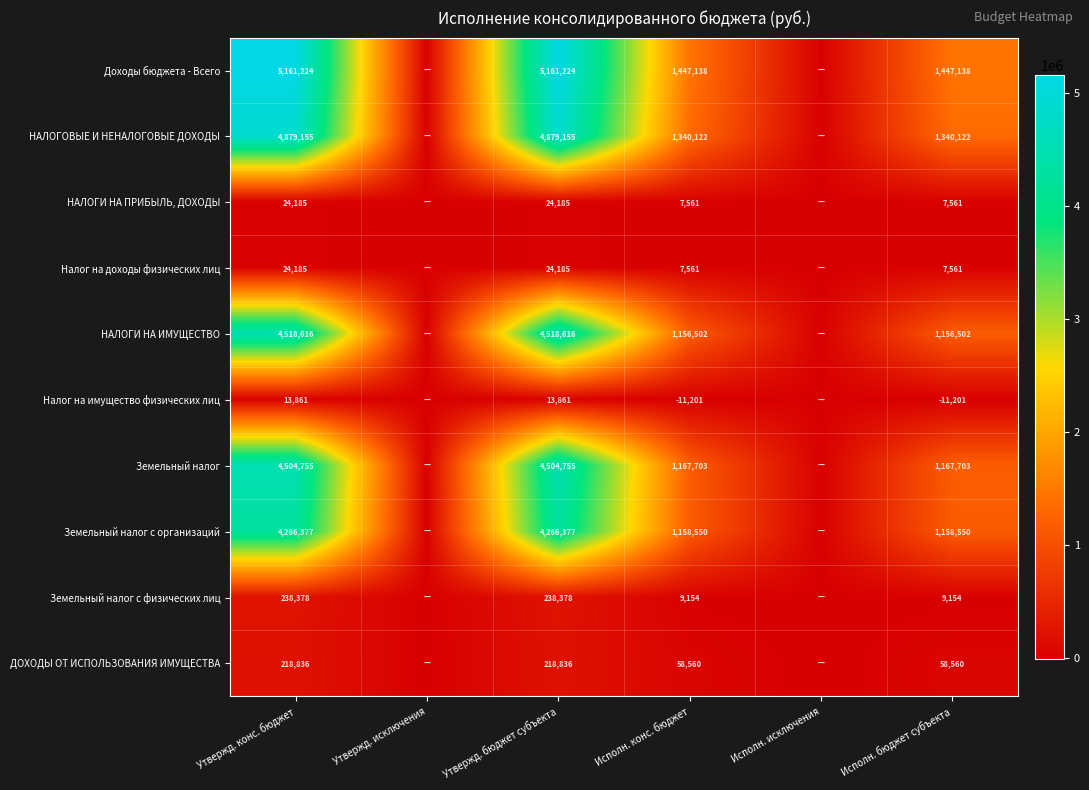

What is the difference between the highest and lowest values at Утвержд. бюджет субъекта?

5147363